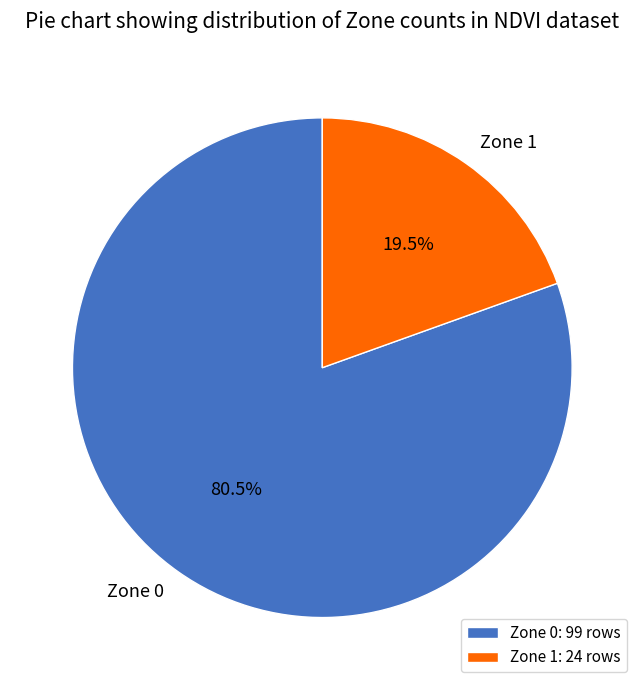

What is the smallest slice in the pie chart?

Zone 1